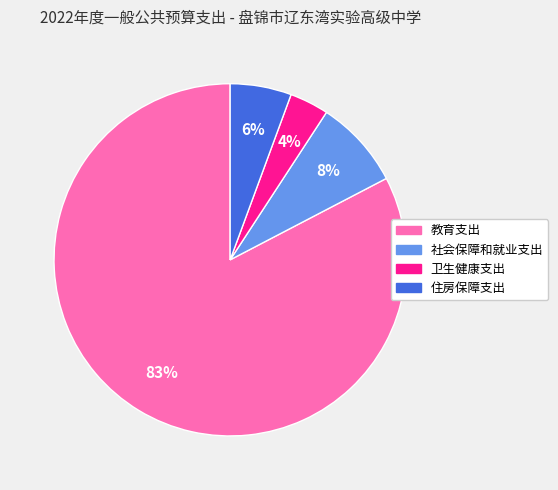

To the nearest percent, what portion does 住房保障支出 represent?

6%